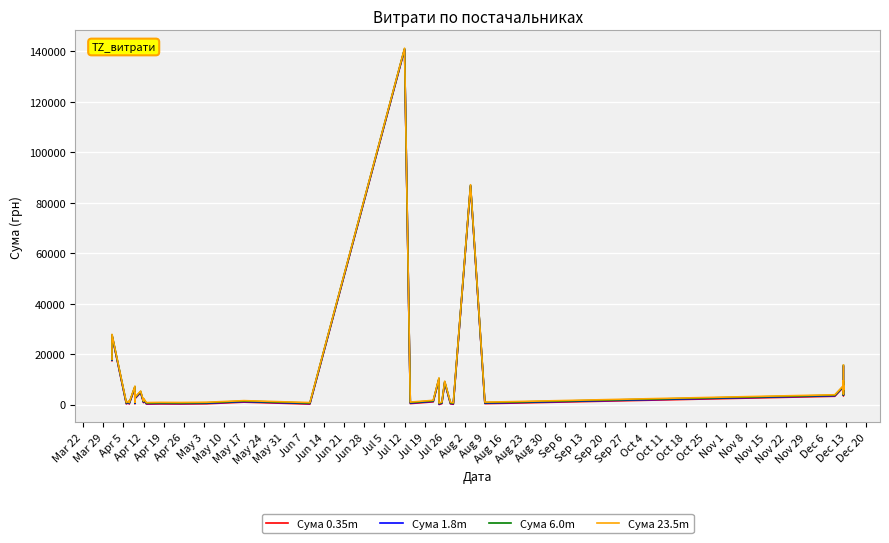

List the series in order of their peak value, lowest first.

Сума 0.35m, Сума 1.8m, Сума 6.0m, Сума 23.5m